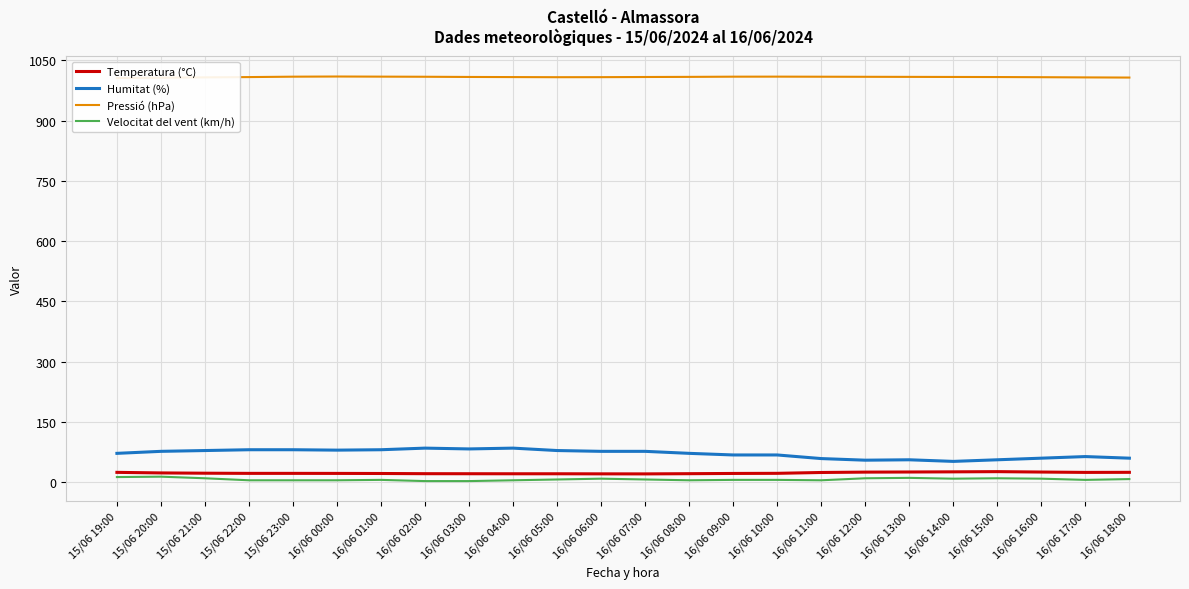

Which label corresponds to the largest value in the chart?

16/06 00:00